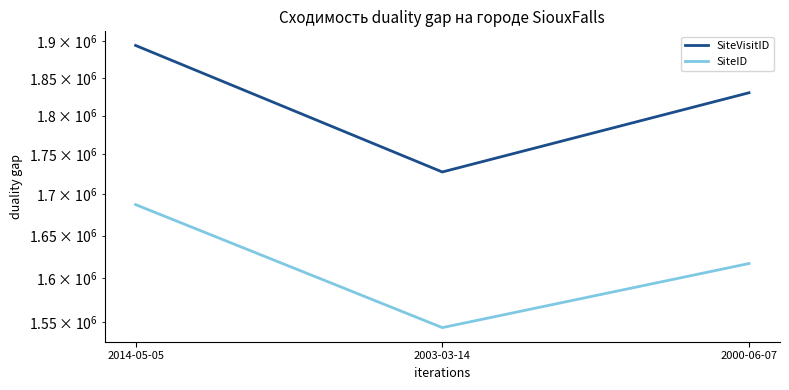

List the series in order of their peak value, highest first.

SiteVisitID, SiteID